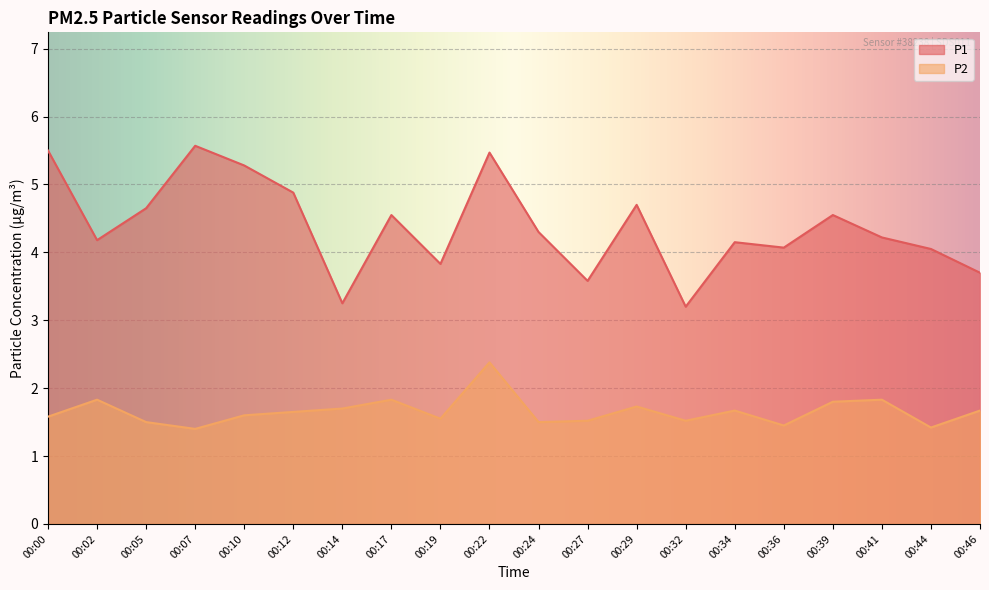

Which category has the highest value in the P2 series?

00:22